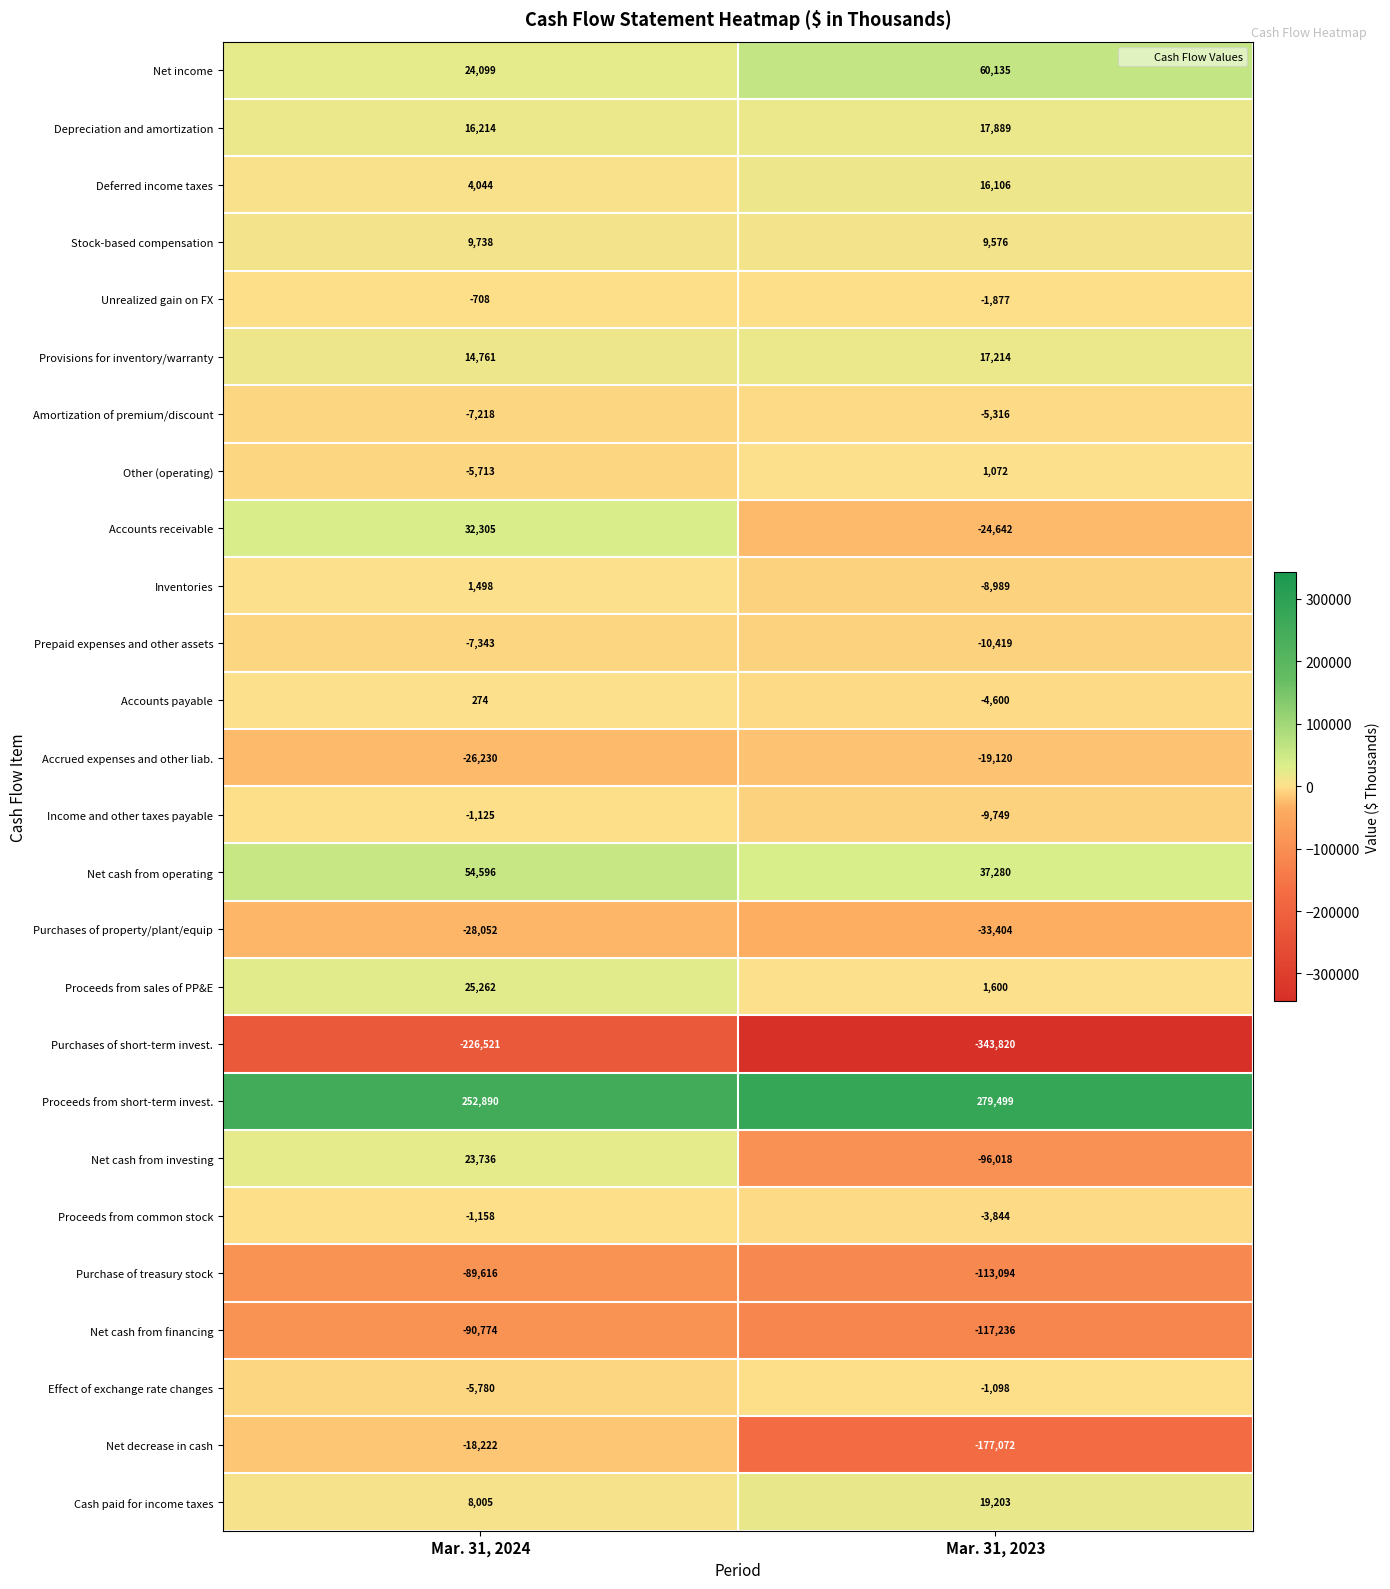

True or false: Cash paid for income taxes has a value of 8005 at Mar. 31, 2024.

True